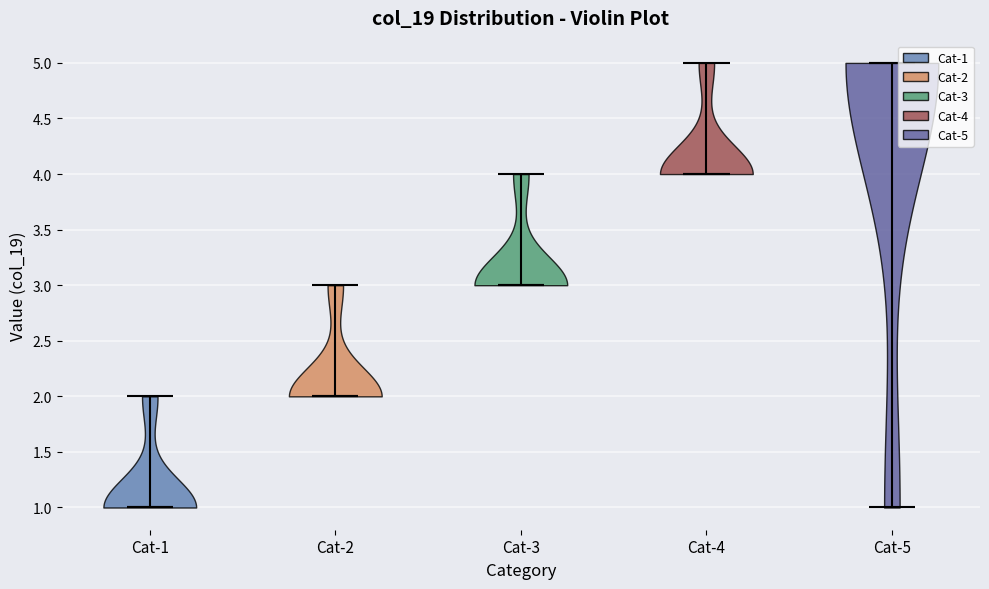

Reading left to right, read every violin against the y-axis: where its median line is, and the lowest and highest points it reaches. The values are not printed on the chart, so give them approximately, as read against the axis.

Cat-1: median line 1, lowest point 1, highest point 2
Cat-2: median line 2, lowest point 2, highest point 3
Cat-3: median line 3, lowest point 3, highest point 4
Cat-4: median line 4, lowest point 4, highest point 5
Cat-5: median line 5, lowest point 1, highest point 5